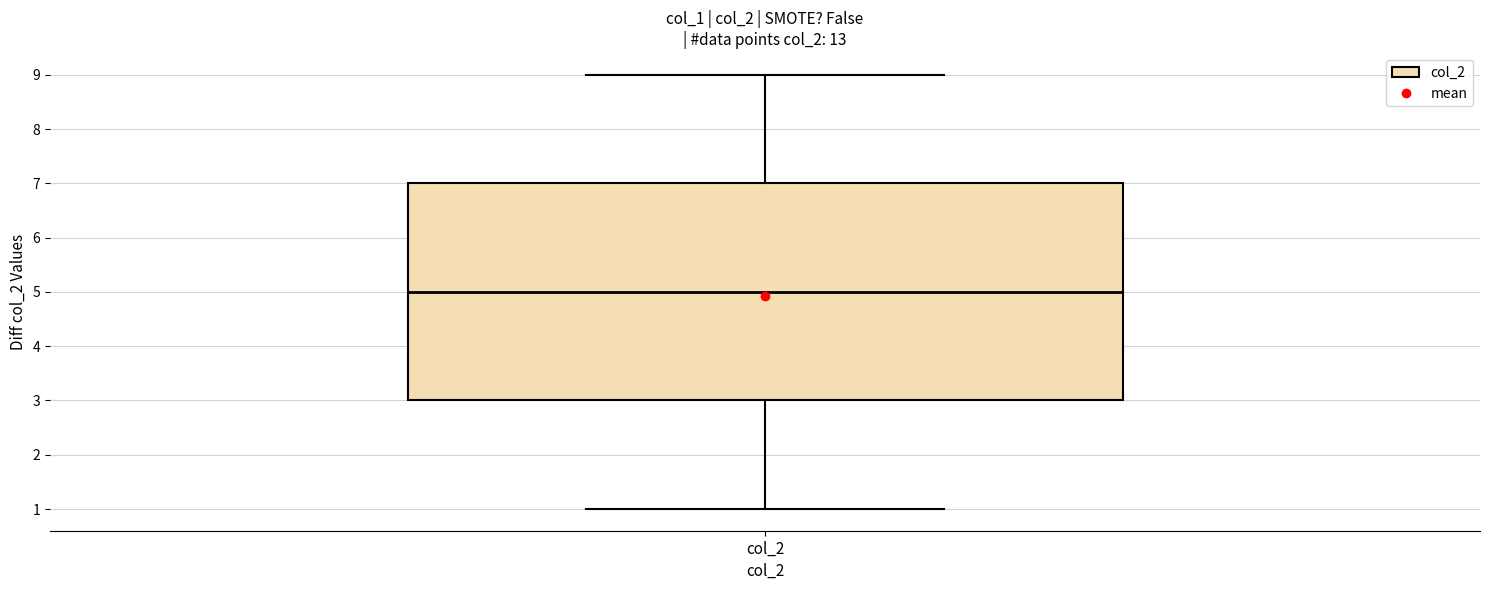

Transcribe this box plot: give where the median line is, the range the box spans, and where the two whiskers end, as read against the y-axis. The values are not printed on the chart, so give them approximately, as read against the axis.

median 5, box 3 to 7, whiskers 1 to 9